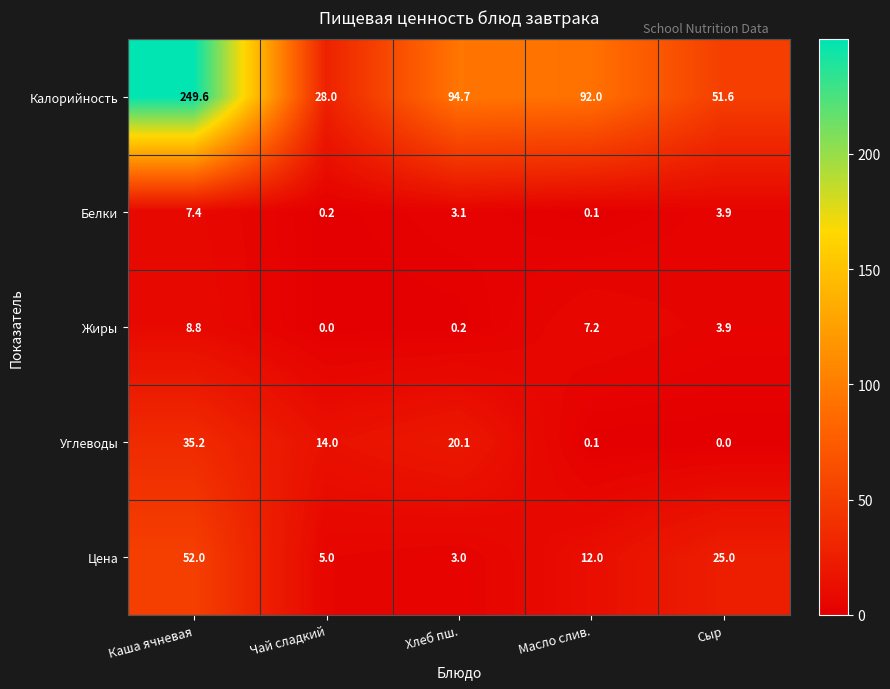

What is the sum of the Жиры values at Сыр and Чай сладкий?

3.9